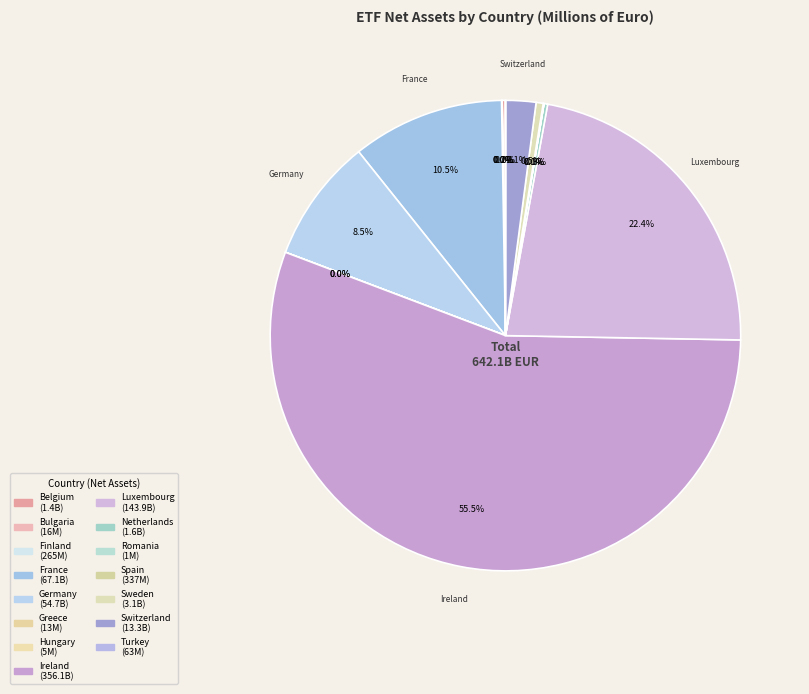

Which slice is the largest?

Ireland